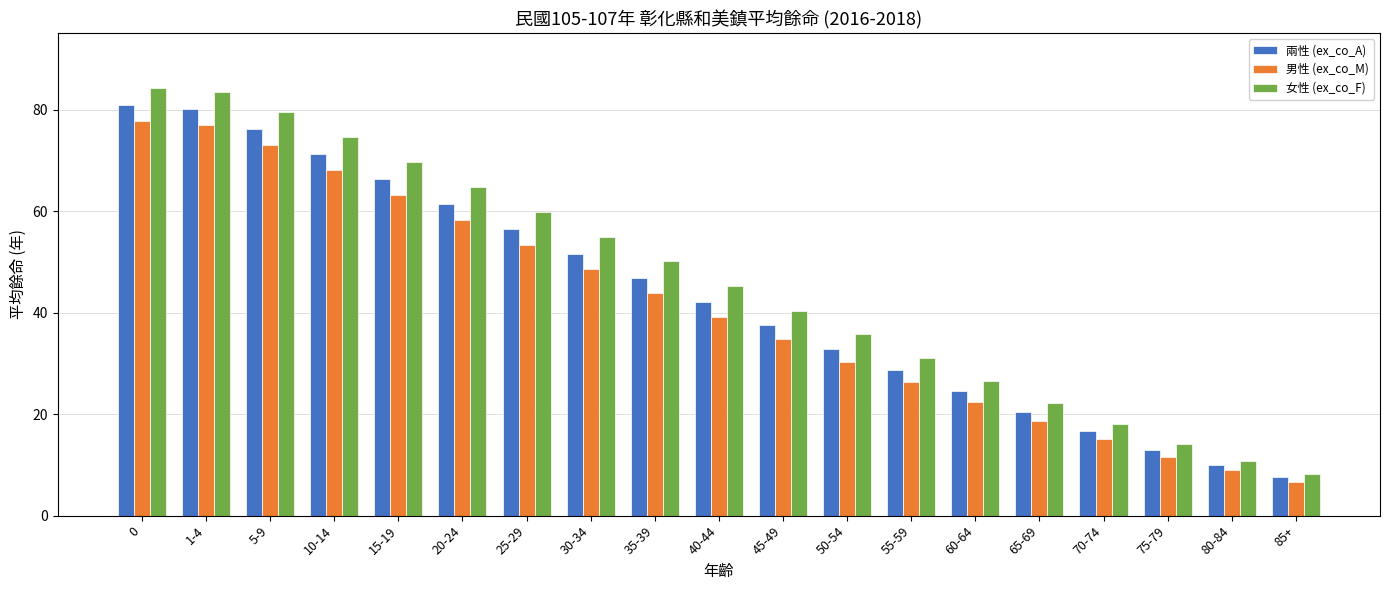

Are the bars horizontal?

No